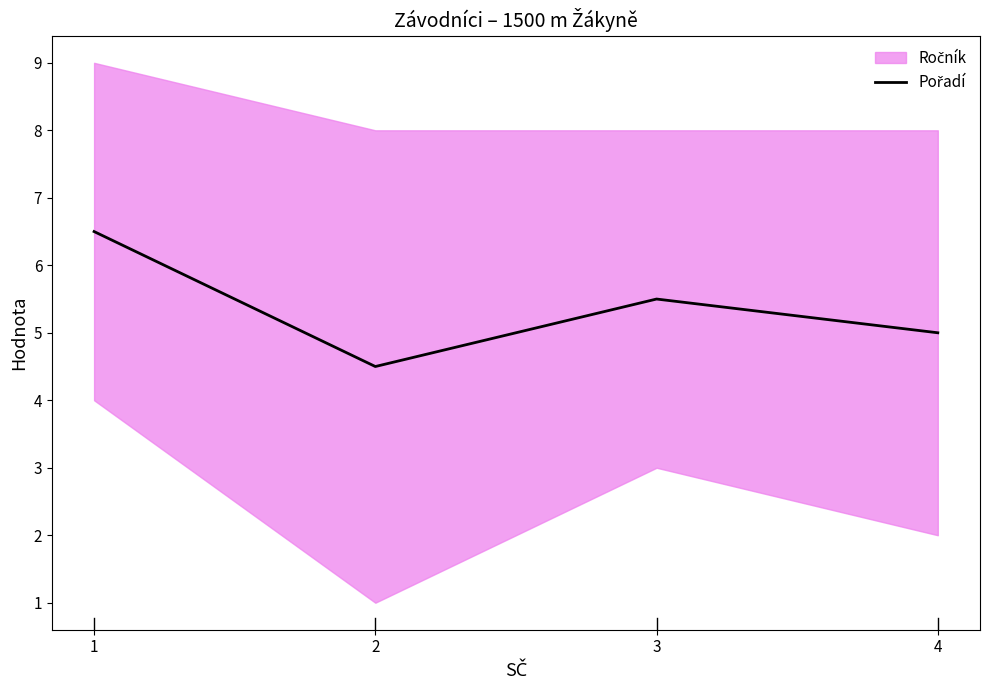

What is the difference between the maximum and minimum values?

2.0